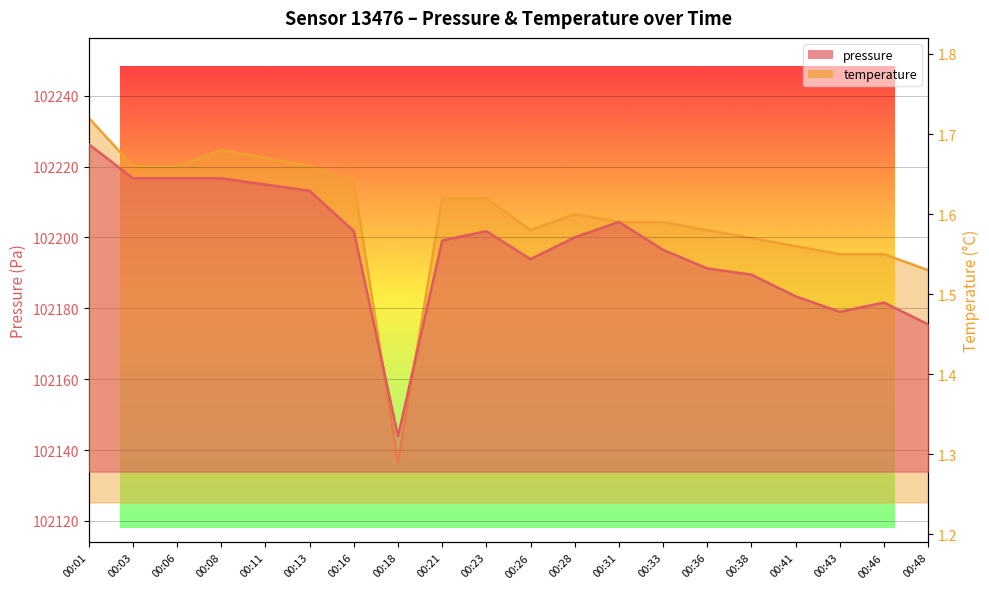

What value does the temperature series have at 00:48?

1.5